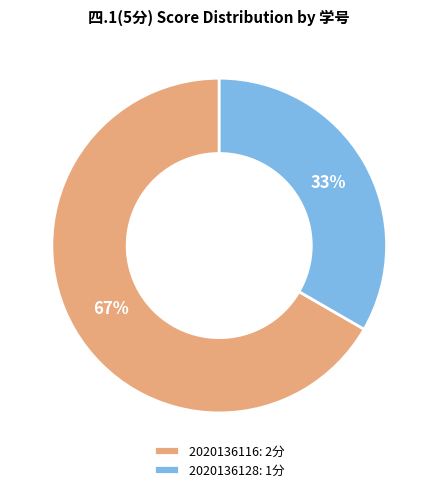

Does 2020136128 account for over 50% of the chart?

No